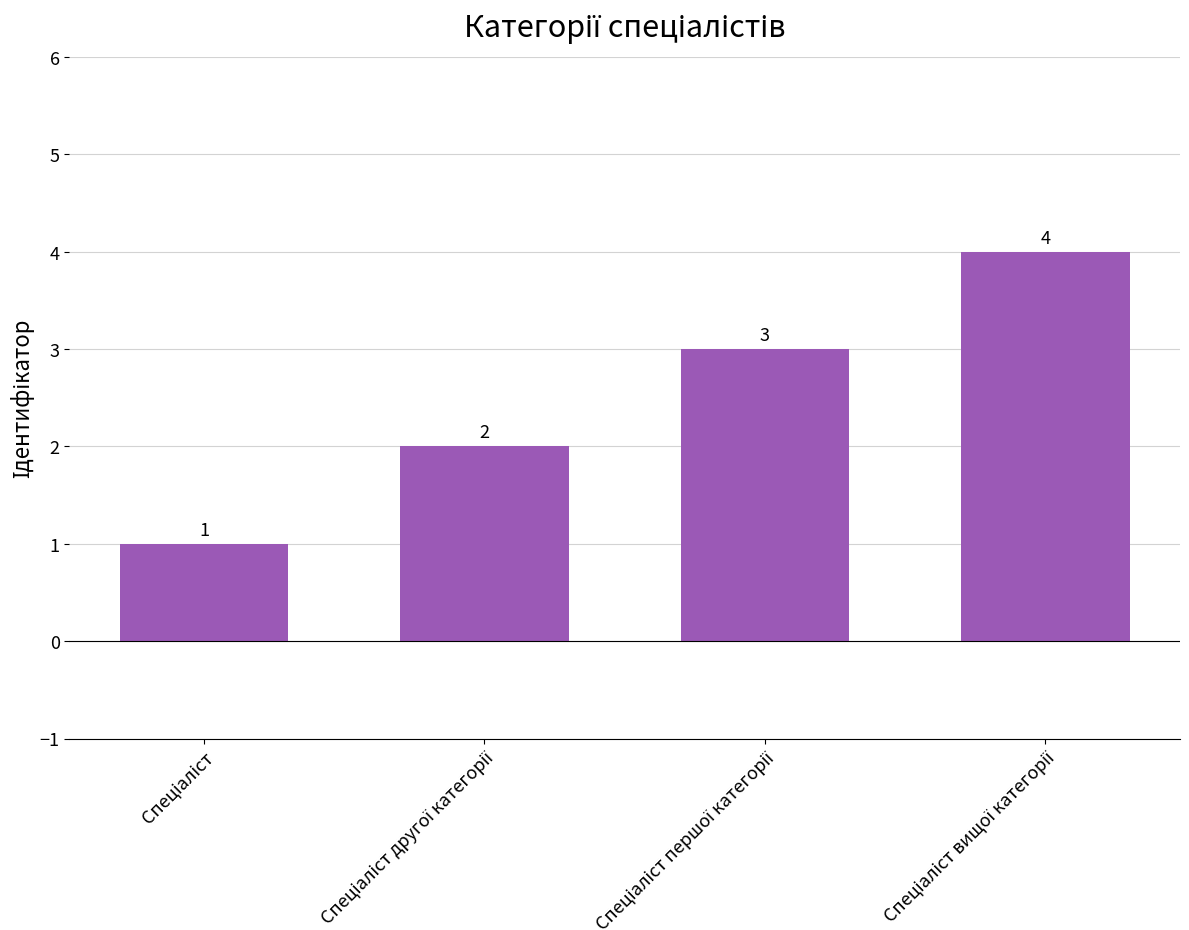

What is the difference between the maximum and minimum values?

3